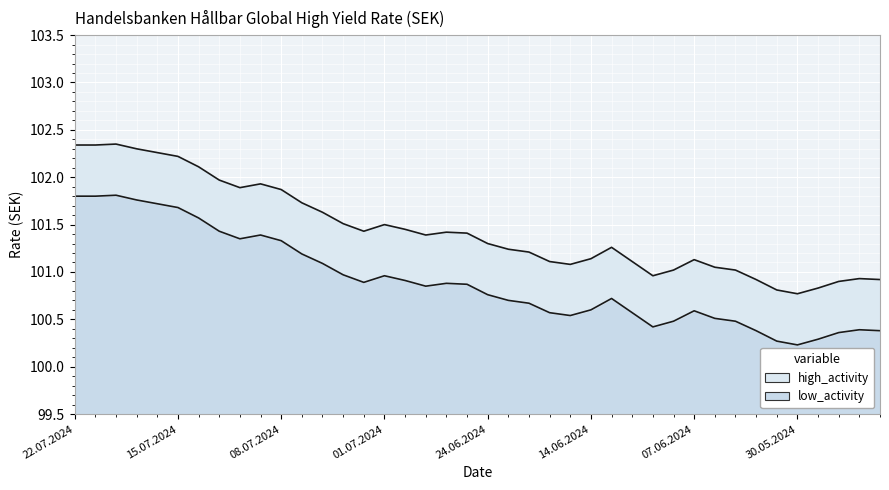

Which series has the largest range (max minus min)?

high_activity